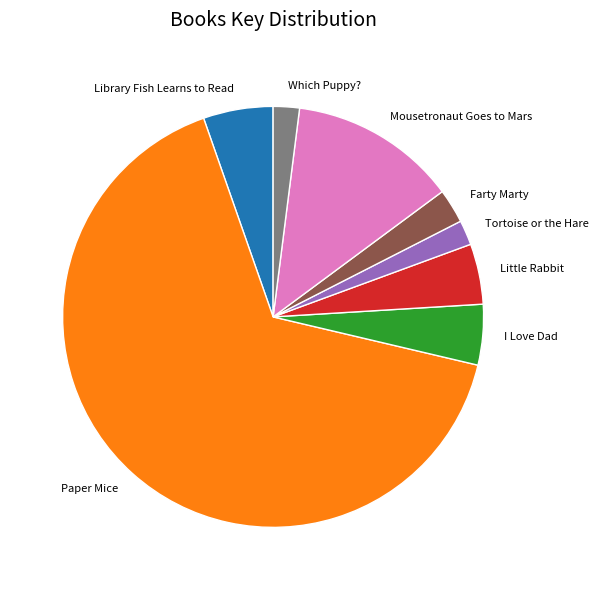

How many segments does this pie chart have?

8